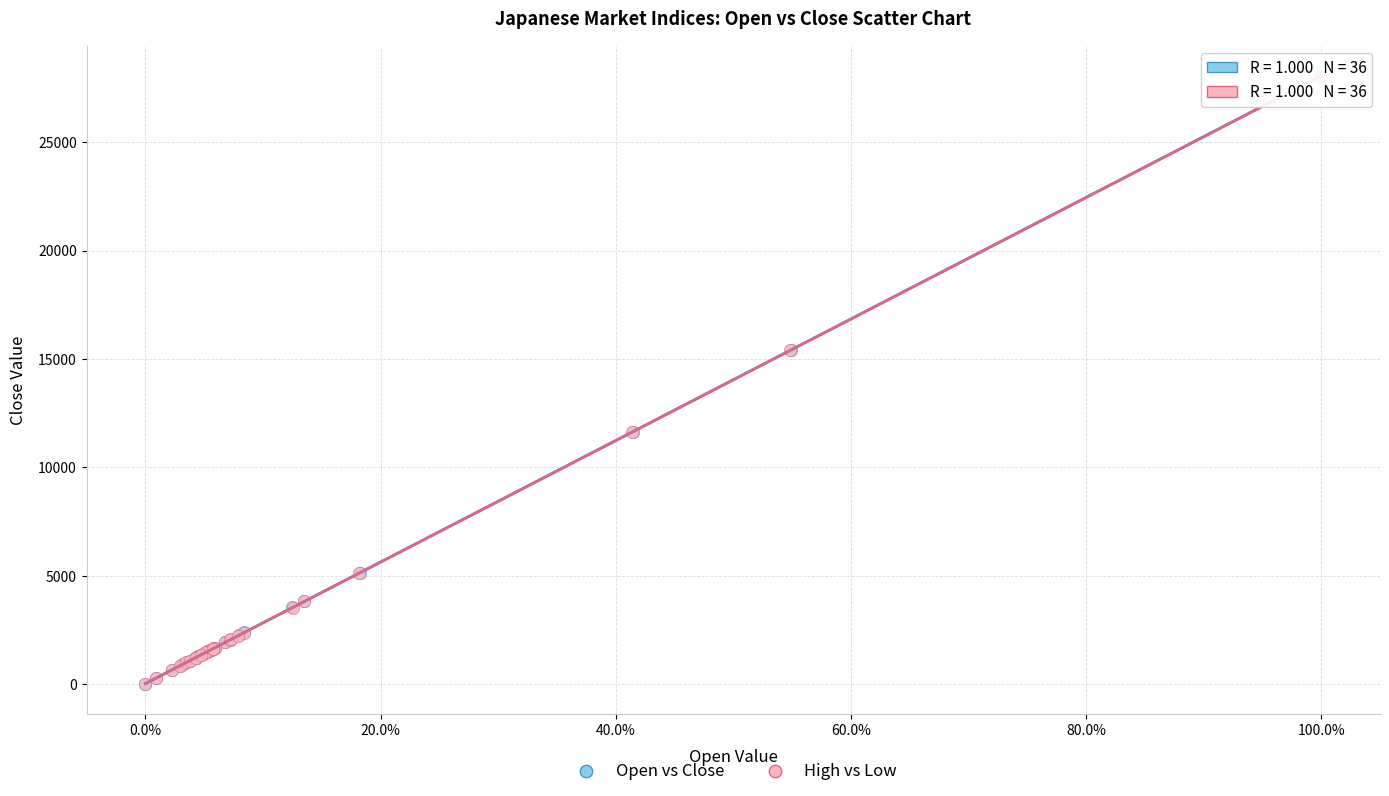

Which series has the largest Y range (max minus min)?

Open vs Close